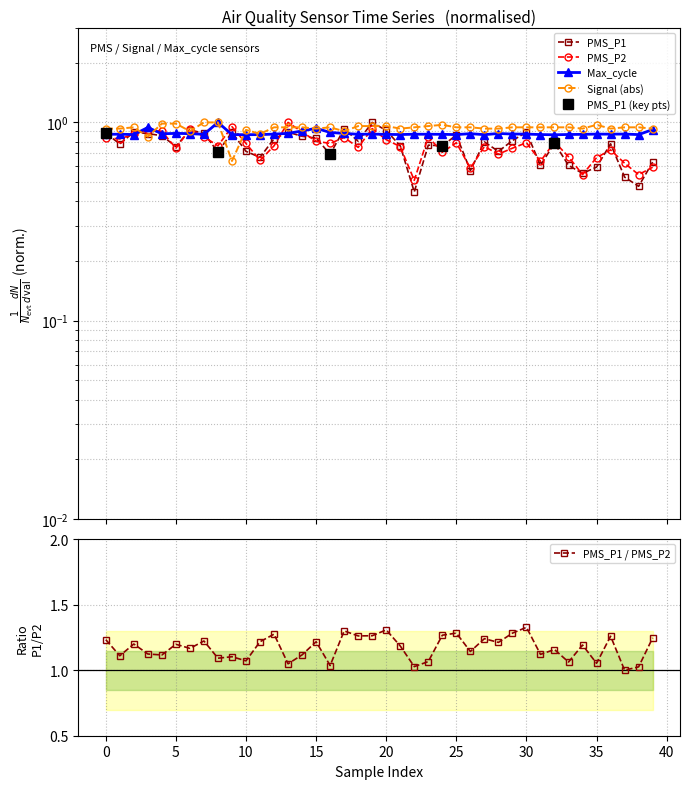

List the series in order of their peak value, lowest first.

PMS_P1, PMS_P2, Signal, Max_cycle